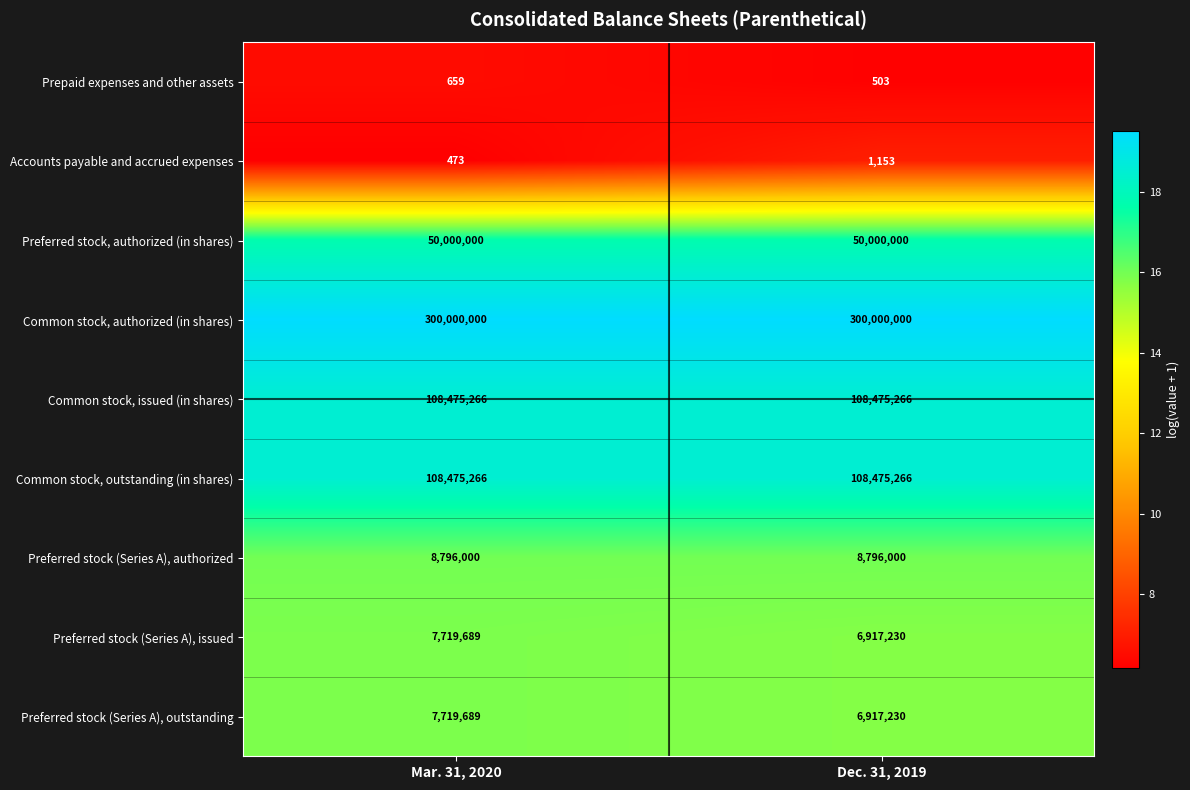

Read the Preferred stock (Series A), outstanding value at Dec. 31, 2019.

6917230